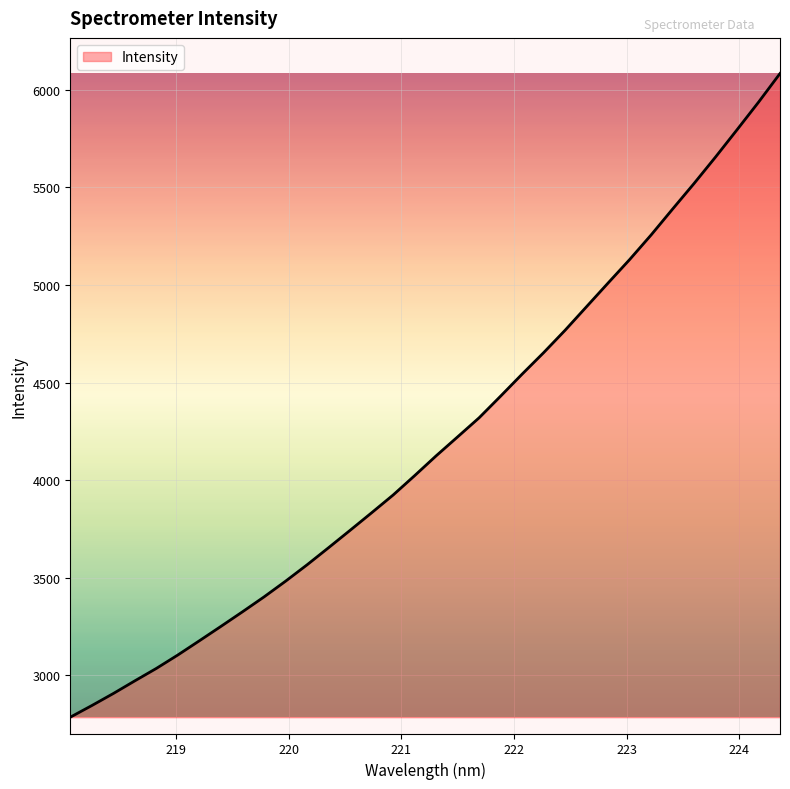

How many lines are shown in the chart?

1